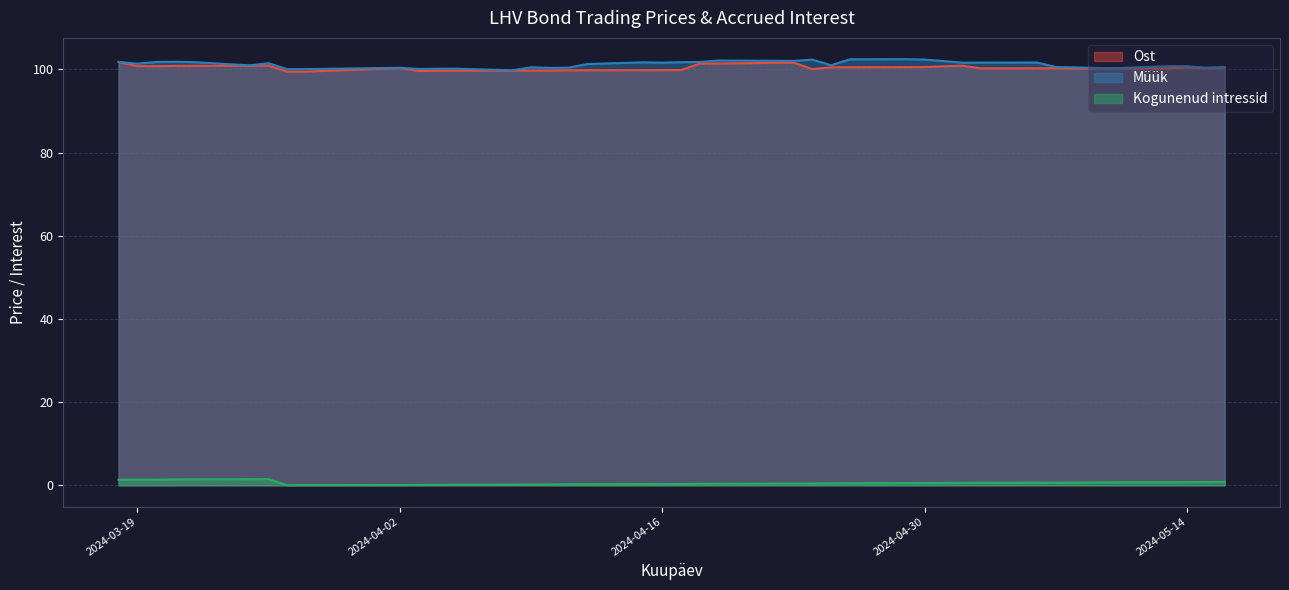

What is the difference between the Kogunenud intressid values at 2024-04-30 and 2024-03-28?

0.5